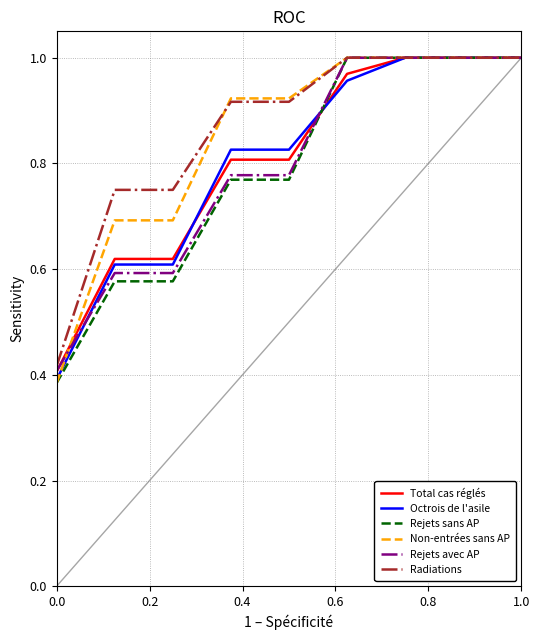

What is the value of the Rejets sans AP point at the 2nd from the left?

0.6